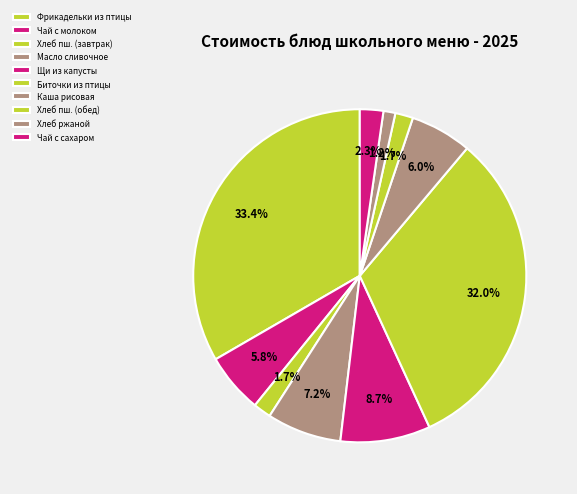

Count the number of slices in the pie.

10